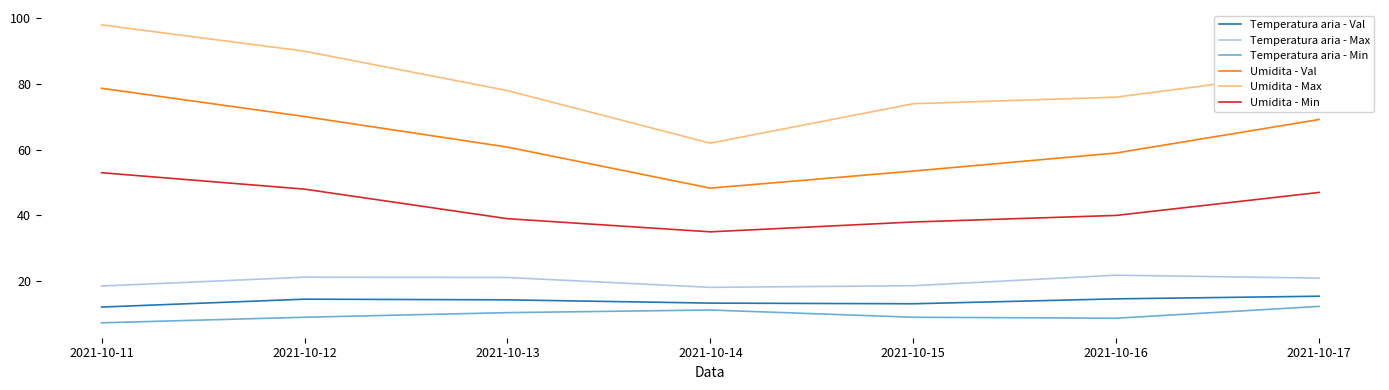

How many interior local valleys does the Umidita - Val series have?

1